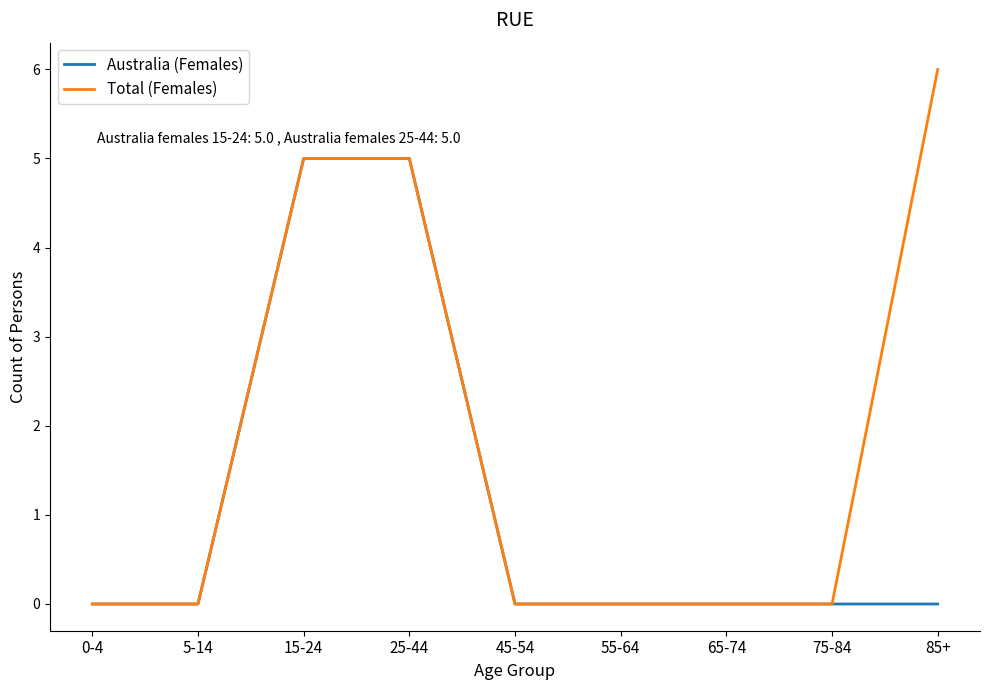

Which series has the largest total across all categories?

Total (Females)